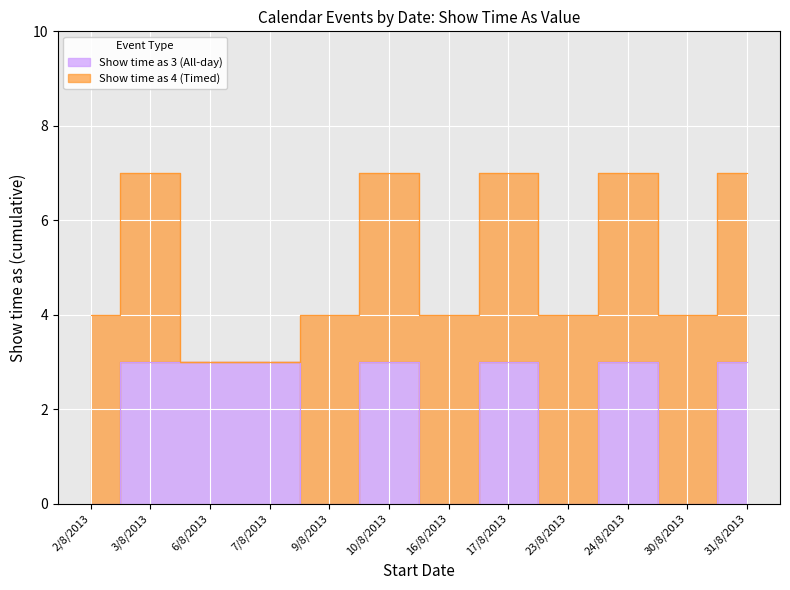

At which label is the value closest to 1?

2/8/2013